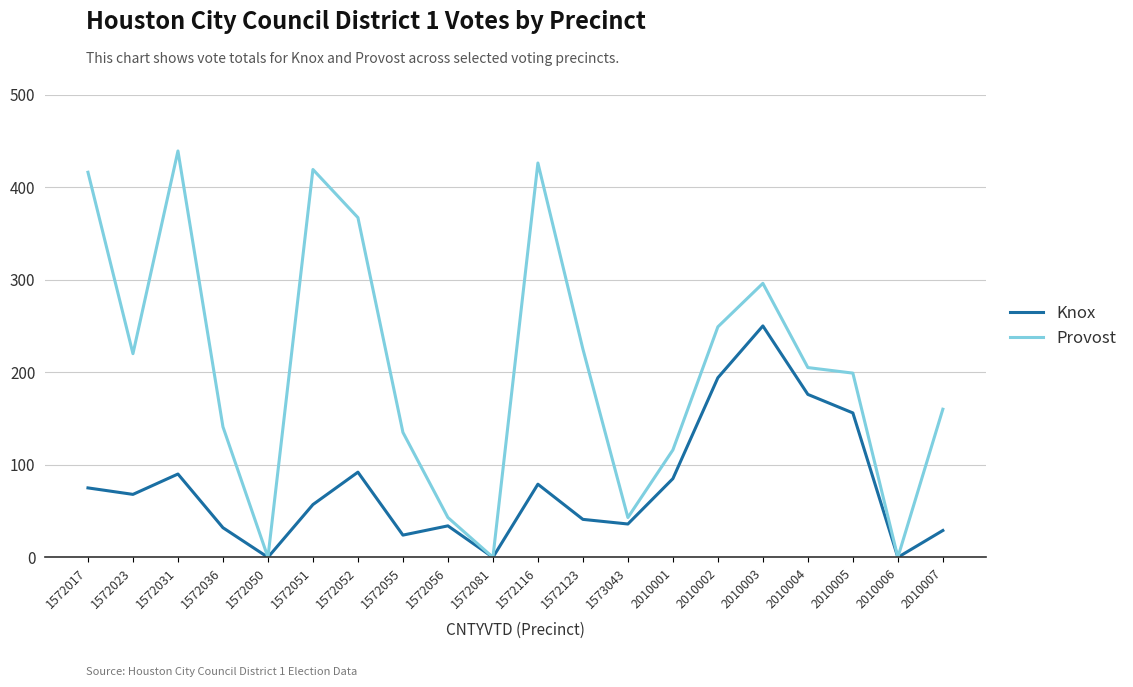

Reading left to right, transcribe all the data shown in this chart.

Knox: 75	68	90	32	0	57	92	24	34	0	79	41	36	85	194	250	176	156	0	29
Provost: 416	220	439	141	0	419	367	135	43	0	426	225	43	116	249	296	205	199	0	160